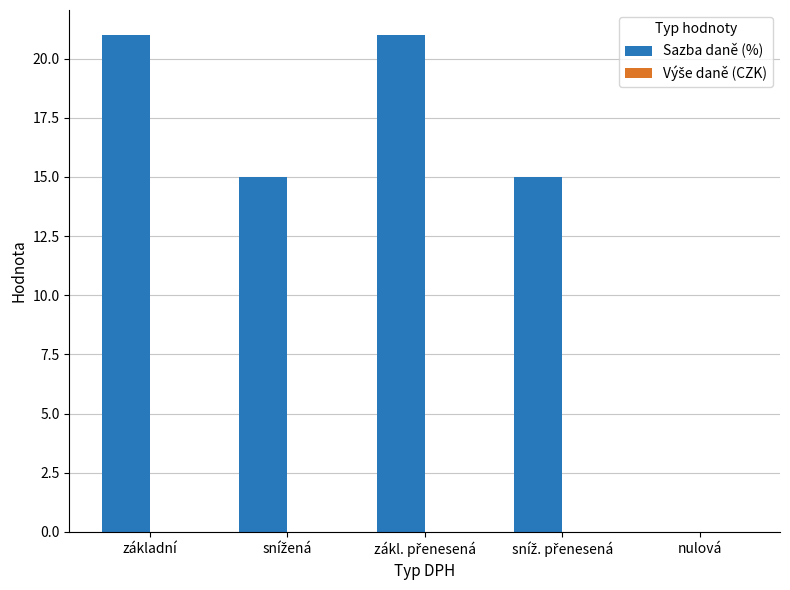

Are the bars horizontal?

No